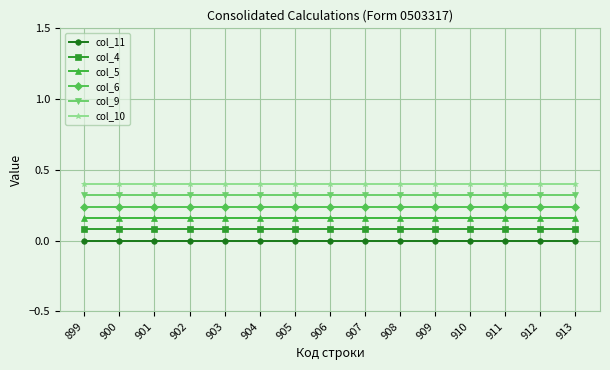

What are all the series names shown in the legend?

col_11, col_4, col_5, col_6, col_9, col_10